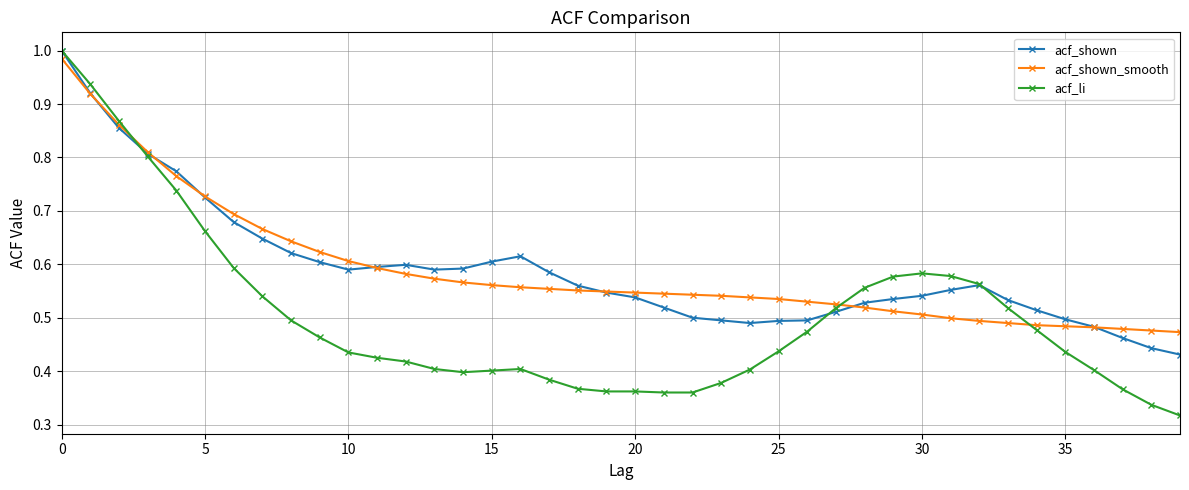

Which series has the widest spread of values?

acf_li